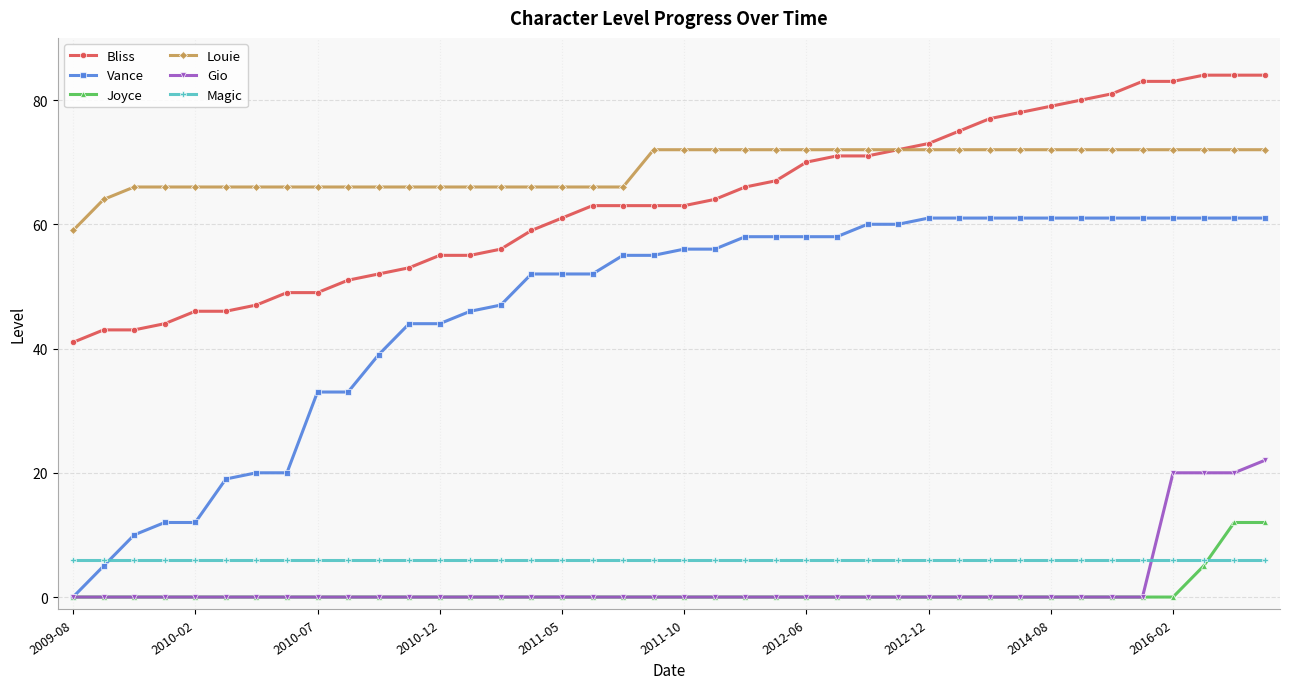

Reading left to right, what are all the values shown in this chart?

Bliss: 41	43	43	44	46	46	47	49	49	51	52	53	55	55	56	59	61	63	63	63	63	64	66	67	70	71	71	72	73	75	77	78	79	80	81	83	83	84	84	84
Vance: 0	5	10	12	12	19	20	20	33	33	39	44	44	46	47	52	52	52	55	55	56	56	58	58	58	58	60	60	61	61	61	61	61	61	61	61	61	61	61	61
Joyce: 0	0	0	0	0	0	0	0	0	0	0	0	0	0	0	0	0	0	0	0	0	0	0	0	0	0	0	0	0	0	0	0	0	0	0	0	0	5	12	12
Louie: 59	64	66	66	66	66	66	66	66	66	66	66	66	66	66	66	66	66	66	72	72	72	72	72	72	72	72	72	72	72	72	72	72	72	72	72	72	72	72	72
Gio: 0	0	0	0	0	0	0	0	0	0	0	0	0	0	0	0	0	0	0	0	0	0	0	0	0	0	0	0	0	0	0	0	0	0	0	0	20	20	20	22
Magic: 6	6	6	6	6	6	6	6	6	6	6	6	6	6	6	6	6	6	6	6	6	6	6	6	6	6	6	6	6	6	6	6	6	6	6	6	6	6	6	6